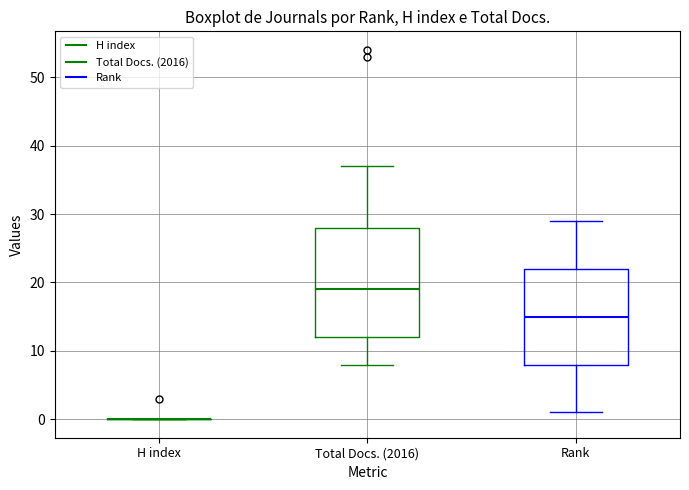

Reading left to right, transcribe this box plot: for each box, give where its median line is, the range the box spans, and where its two whiskers end, as read against the y-axis. The values are not printed on the chart, so give them approximately, as read against the axis.

H index: box collapsed to a line at 0, whiskers 0 to 0
Total Docs. (2016): median 19, box 12 to 28, whiskers 8 to 37
Rank: median 15, box 8 to 22, whiskers 1 to 29